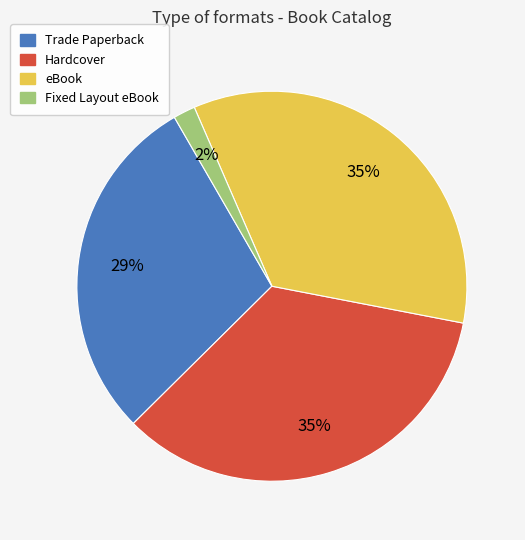

To the nearest percent, what percentage of the pie is Trade Paperback?

29%